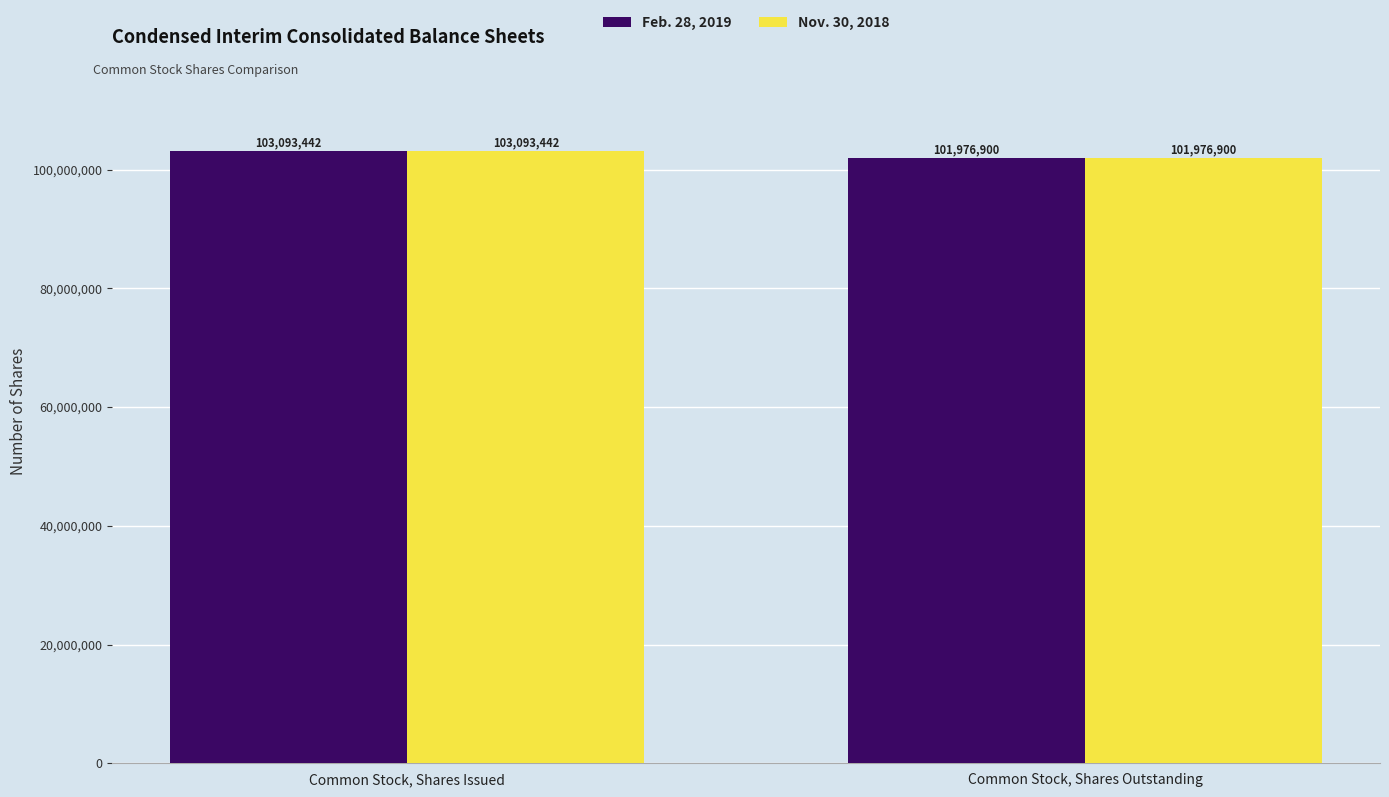

What is the greatest value displayed?

103093442